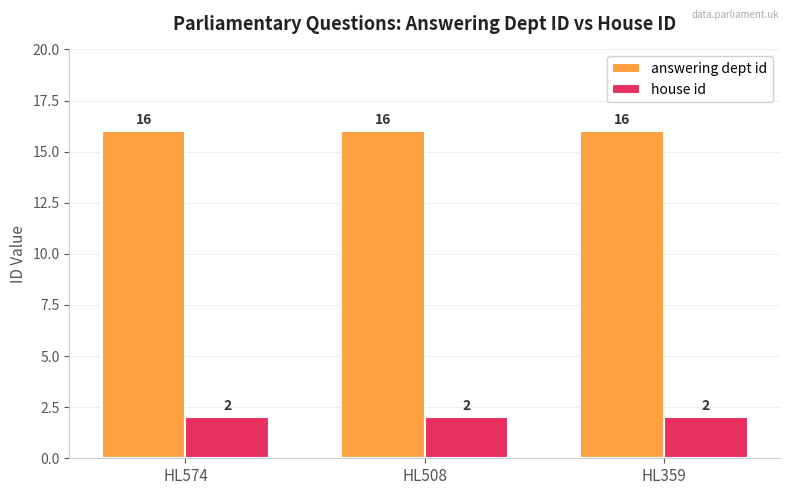

What is the lowest value of the answering dept id series?

16